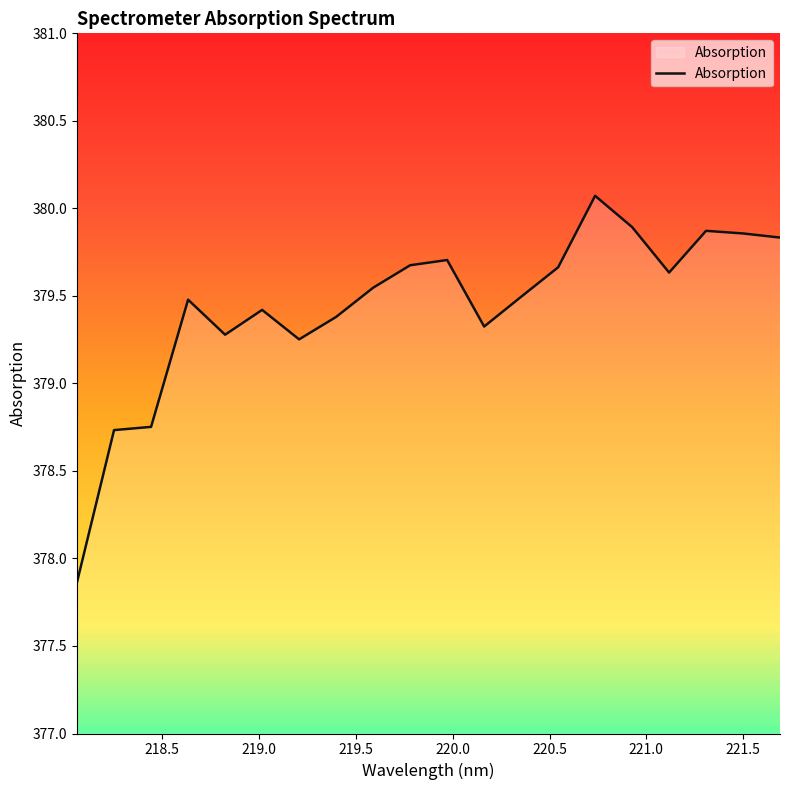

True or false: there are more than 2 points higher than both neighbors.

True